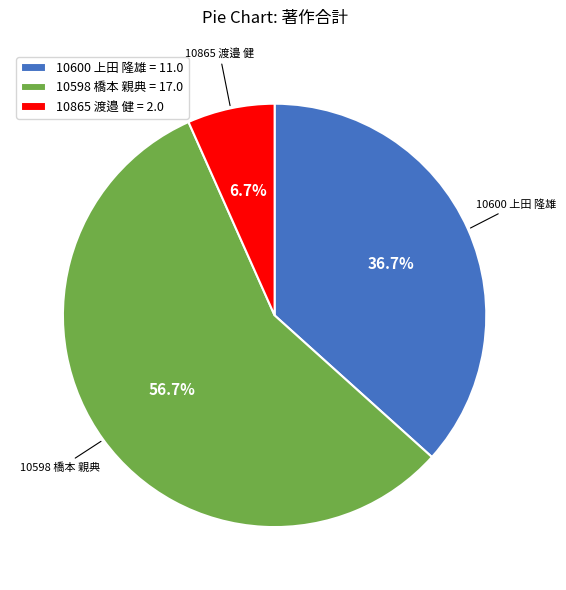

Which slice is the largest?

10598 橋本 親典 = 17.0